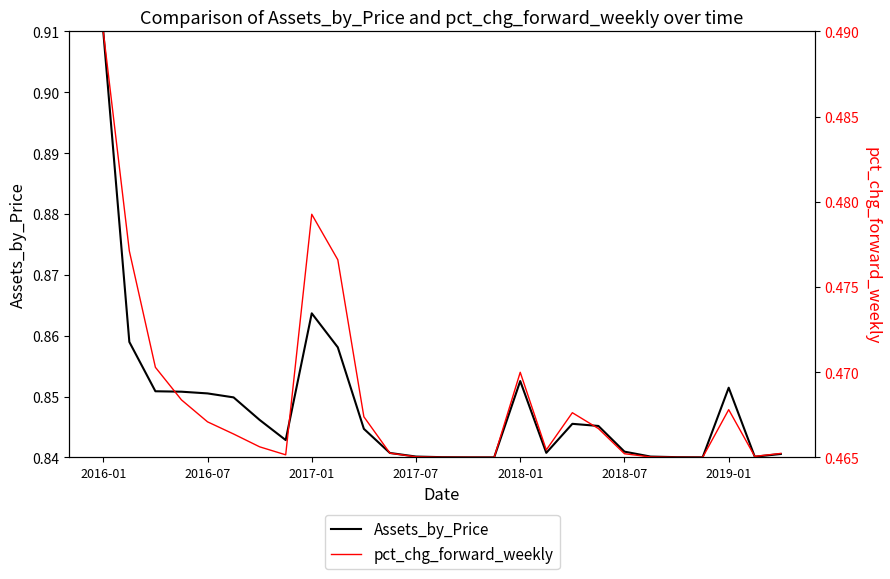

At which category is the sum across all series the highest?

2016-01